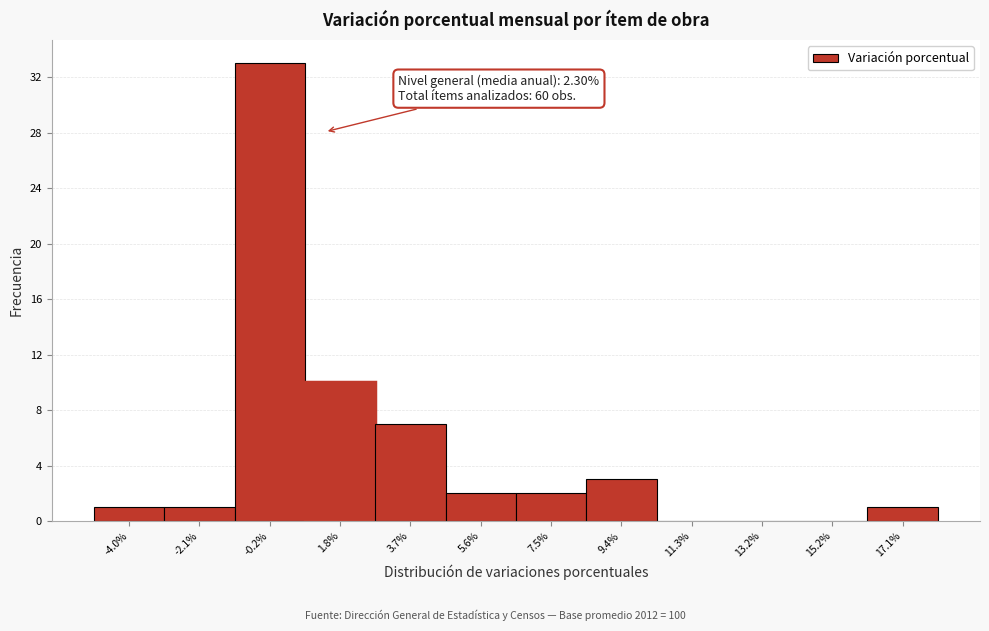

Reading left to right, extract all data points from this chart.

-4.0%=1	-2.1%=1	-0.2%=33	1.8%=10	3.7%=7	5.6%=2	7.5%=2	9.4%=3	11.3%=0	13.2%=0	15.2%=0	17.1%=1